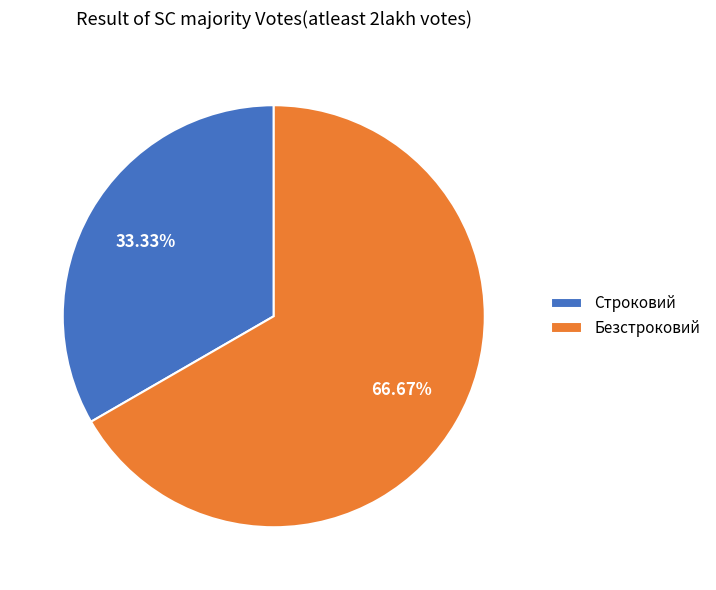

Rank the categories by value from highest to lowest.

Безстроковий, Строковий